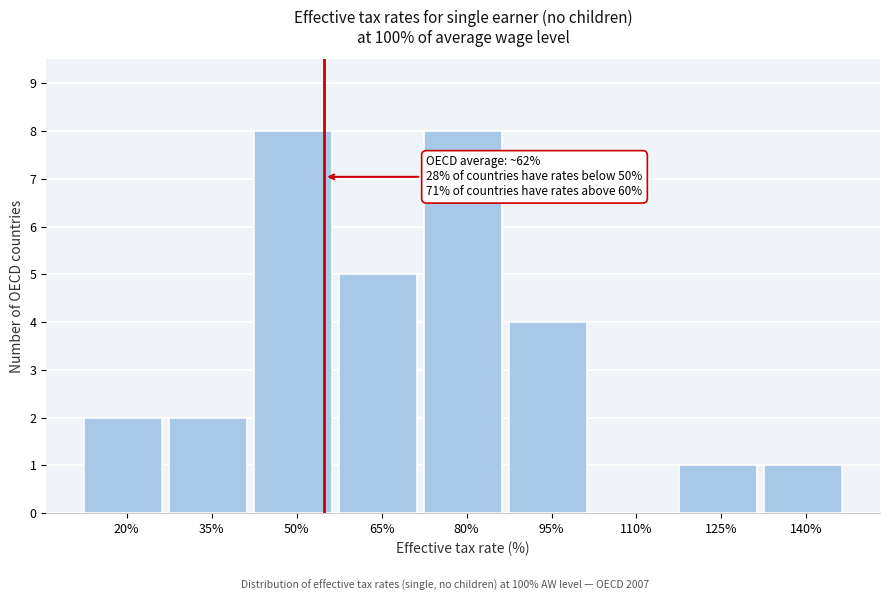

Reading right to left, transcribe all the data shown in this chart.

140%=1	125%=1	110%=0	95%=4	80%=8	65%=5	50%=8	35%=2	20%=2